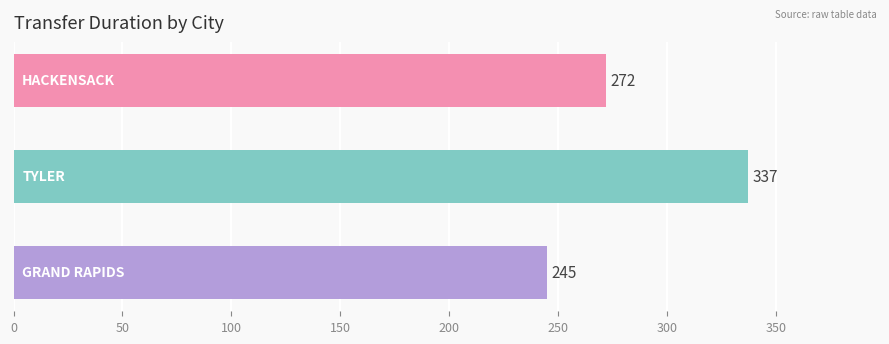

What is the difference between the maximum and minimum values?

92